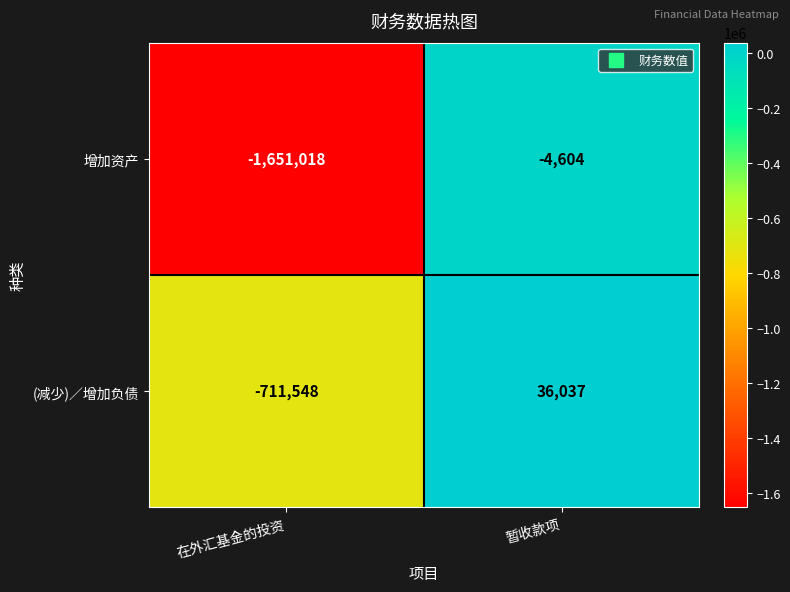

What is the average value of the 增加资产 series?

-827811